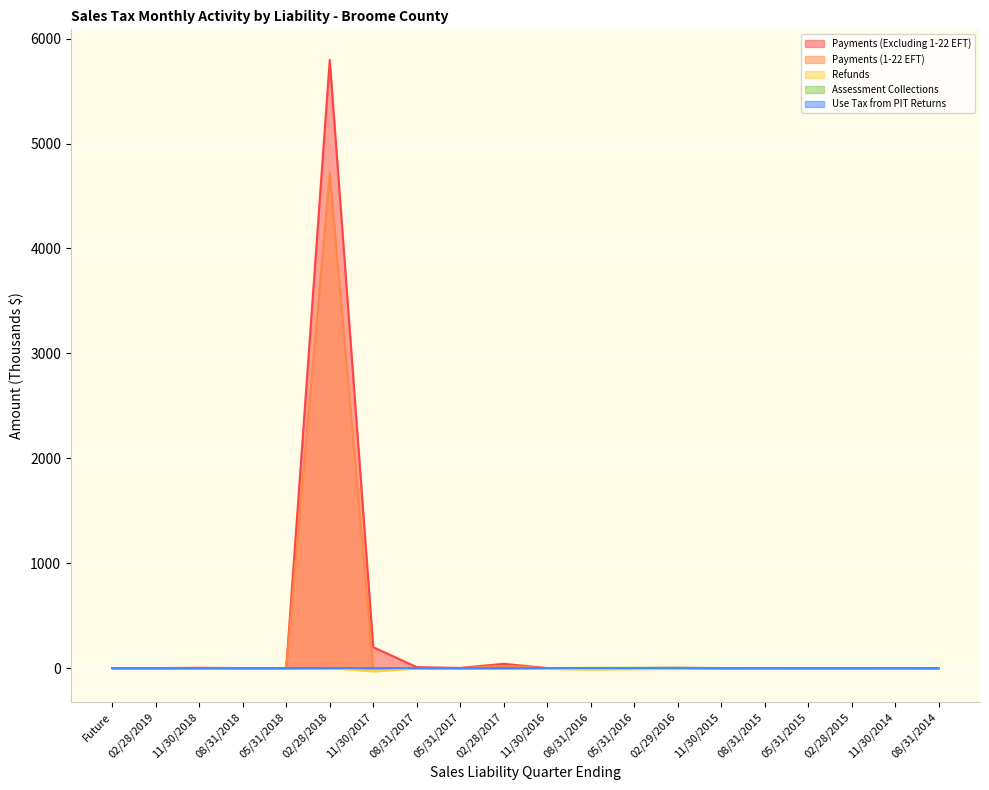

Reading left to right, transcribe all the data shown in this chart.

Payments (Excluding 1-22 EFT): Future=0.0	02/28/2019=0.0	11/30/2018=3.1	08/31/2018=0.0	05/31/2018=0.0	02/28/2018=5797.1	11/30/2017=199.6	08/31/2017=9.3	05/31/2017=1.6	02/28/2017=41.3	11/30/2016=0.2	08/31/2016=0.7	05/31/2016=1.0	02/29/2016=2.2	11/30/2015=0.0	08/31/2015=0.3	05/31/2015=0.3	02/28/2015=0.2	11/30/2014=0.1	08/31/2014=0.0
Payments (1-22 EFT): Future=0.0	02/28/2019=0.1	11/30/2018=0.0	08/31/2018=0.0	05/31/2018=0.0	02/28/2018=4720.1	11/30/2017=0.3	08/31/2017=0.0	05/31/2017=0.0	02/28/2017=21.7	11/30/2016=0.0	08/31/2016=0.0	05/31/2016=0.0	02/29/2016=0.0	11/30/2015=0.0	08/31/2015=0.0	05/31/2015=0.0	02/28/2015=0.0	11/30/2014=0.0	08/31/2014=0.0
Refunds: Future=0.0	02/28/2019=0.0	11/30/2018=0.0	08/31/2018=0.0	05/31/2018=0.0	02/28/2018=-0.0	11/30/2017=-31.7	08/31/2017=-3.7	05/31/2017=-0.8	02/28/2017=-1.3	11/30/2016=-7.4	08/31/2016=-13.5	05/31/2016=-9.6	02/29/2016=-7.2	11/30/2015=-0.1	08/31/2015=-1.2	05/31/2015=0.0	02/28/2015=-0.0	11/30/2014=-1.3	08/31/2014=-0.0
Assessment Collections: Future=0.0	02/28/2019=0.0	11/30/2018=-1.8	08/31/2018=0.0	05/31/2018=0.0	02/28/2018=-0.1	11/30/2017=-0.1	08/31/2017=0.0	05/31/2017=-0.0	02/28/2017=0.0	11/30/2016=0.0	08/31/2016=2.7	05/31/2016=2.8	02/29/2016=4.2	11/30/2015=0.1	08/31/2015=0.1	05/31/2015=0.1	02/28/2015=0.1	11/30/2014=0.1	08/31/2014=0.1
Use Tax from PIT Returns: Future=0.0	02/28/2019=0.0	11/30/2018=0.0	08/31/2018=0.0	05/31/2018=0.0	02/28/2018=1.2	11/30/2017=0.0	08/31/2017=0.0	05/31/2017=0.0	02/28/2017=0.7	11/30/2016=0.0	08/31/2016=0.0	05/31/2016=0.0	02/29/2016=0.0	11/30/2015=0.0	08/31/2015=0.0	05/31/2015=0.0	02/28/2015=0.0	11/30/2014=0.0	08/31/2014=0.0